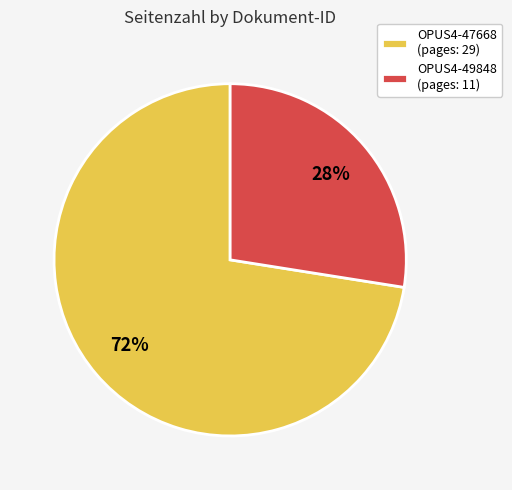

Rank the categories by value from lowest to highest.

OPUS4-49848, OPUS4-47668